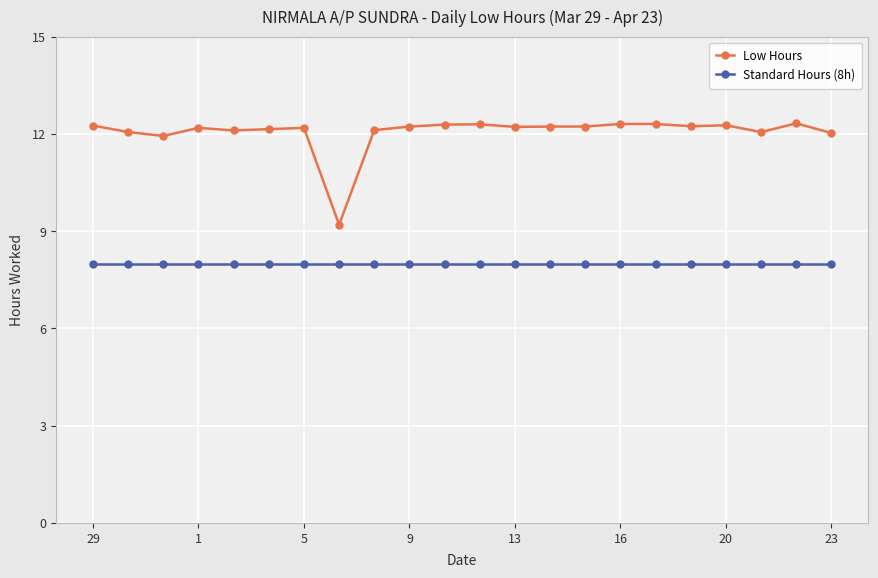

What is the value of the Standard Hours (8h) point at the 8th from the left?

8.0